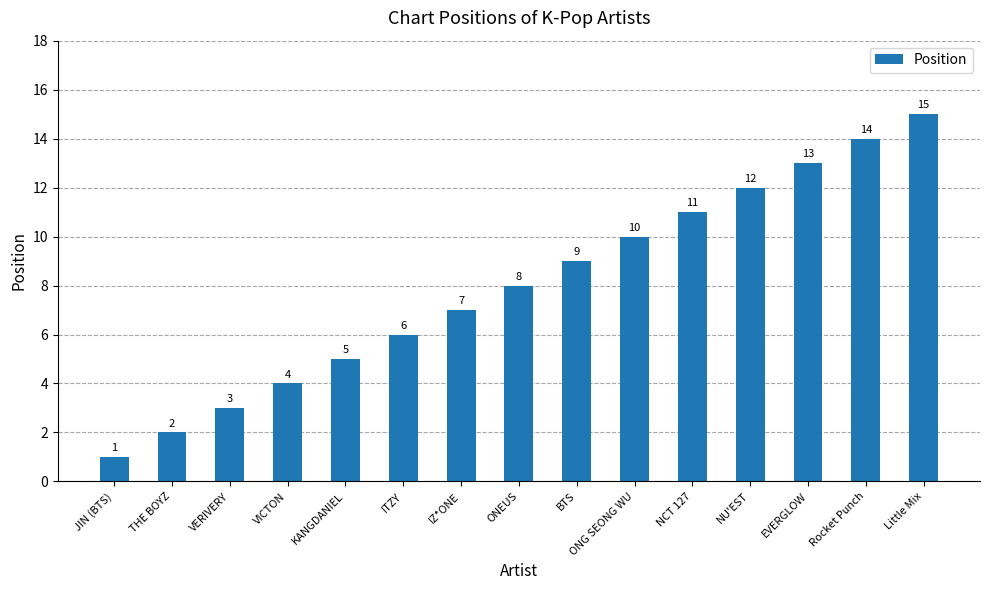

What is the difference between the maximum and minimum values?

14